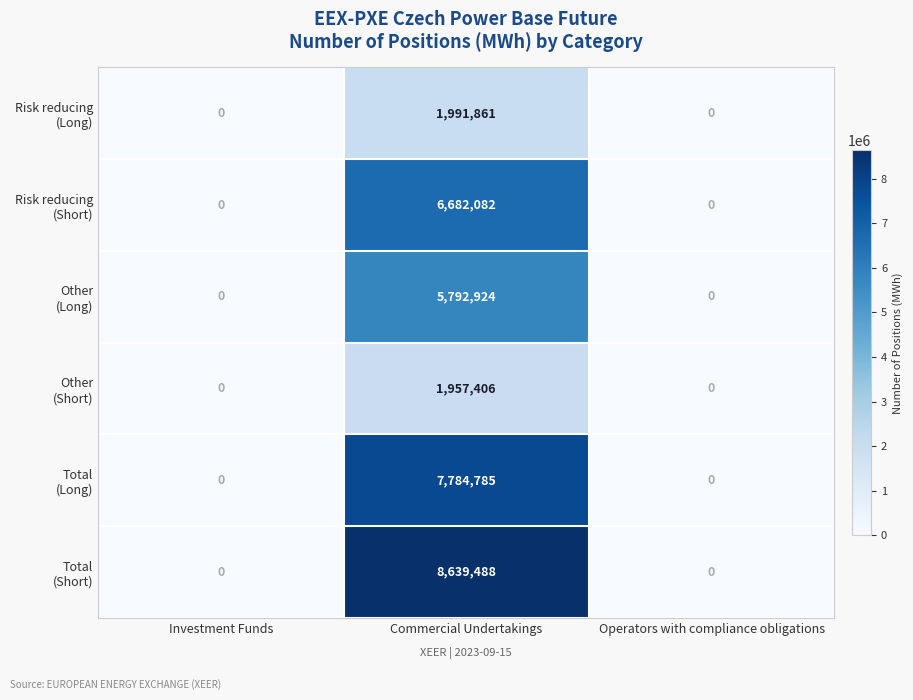

At which category is the sum across all series the highest?

Commercial Undertakings